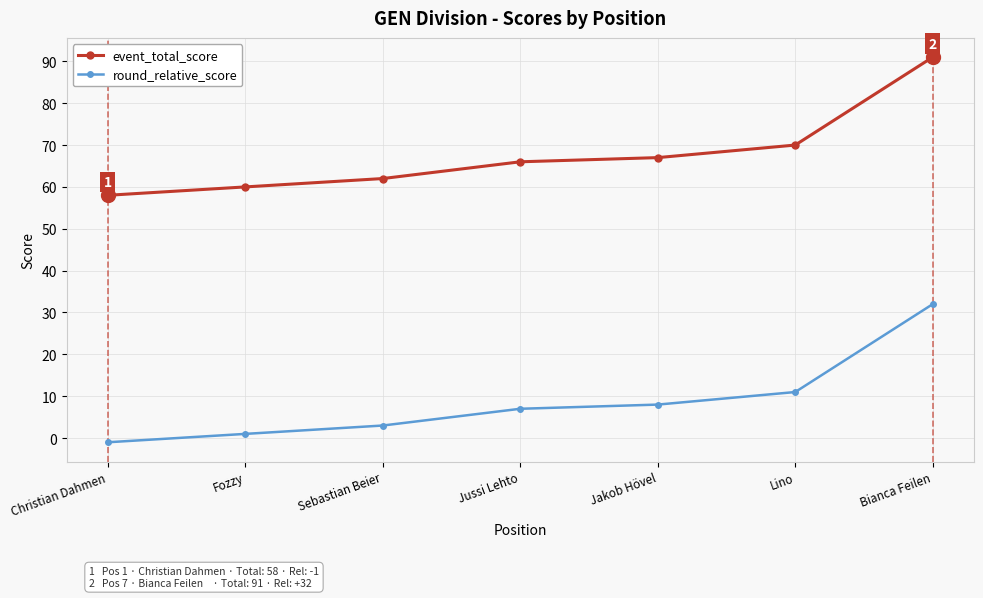

List the series in order of their overall mean, lowest first.

round_relative_score, event_total_score